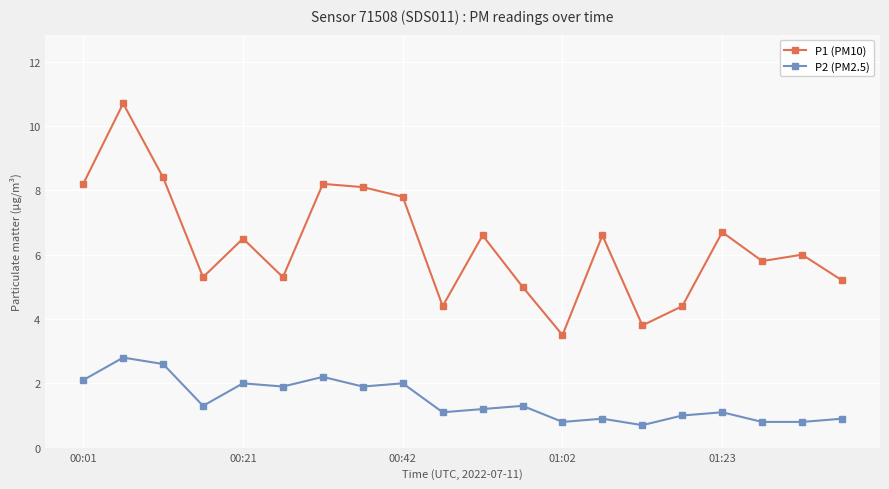

Which series has the largest range (max minus min)?

P1 (PM10)